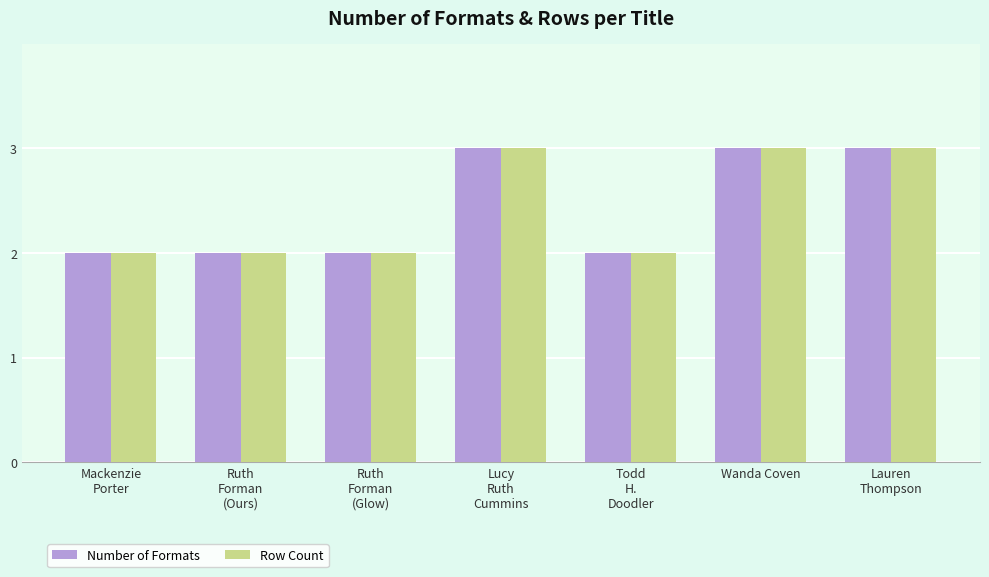

How many data points does each series have?

7